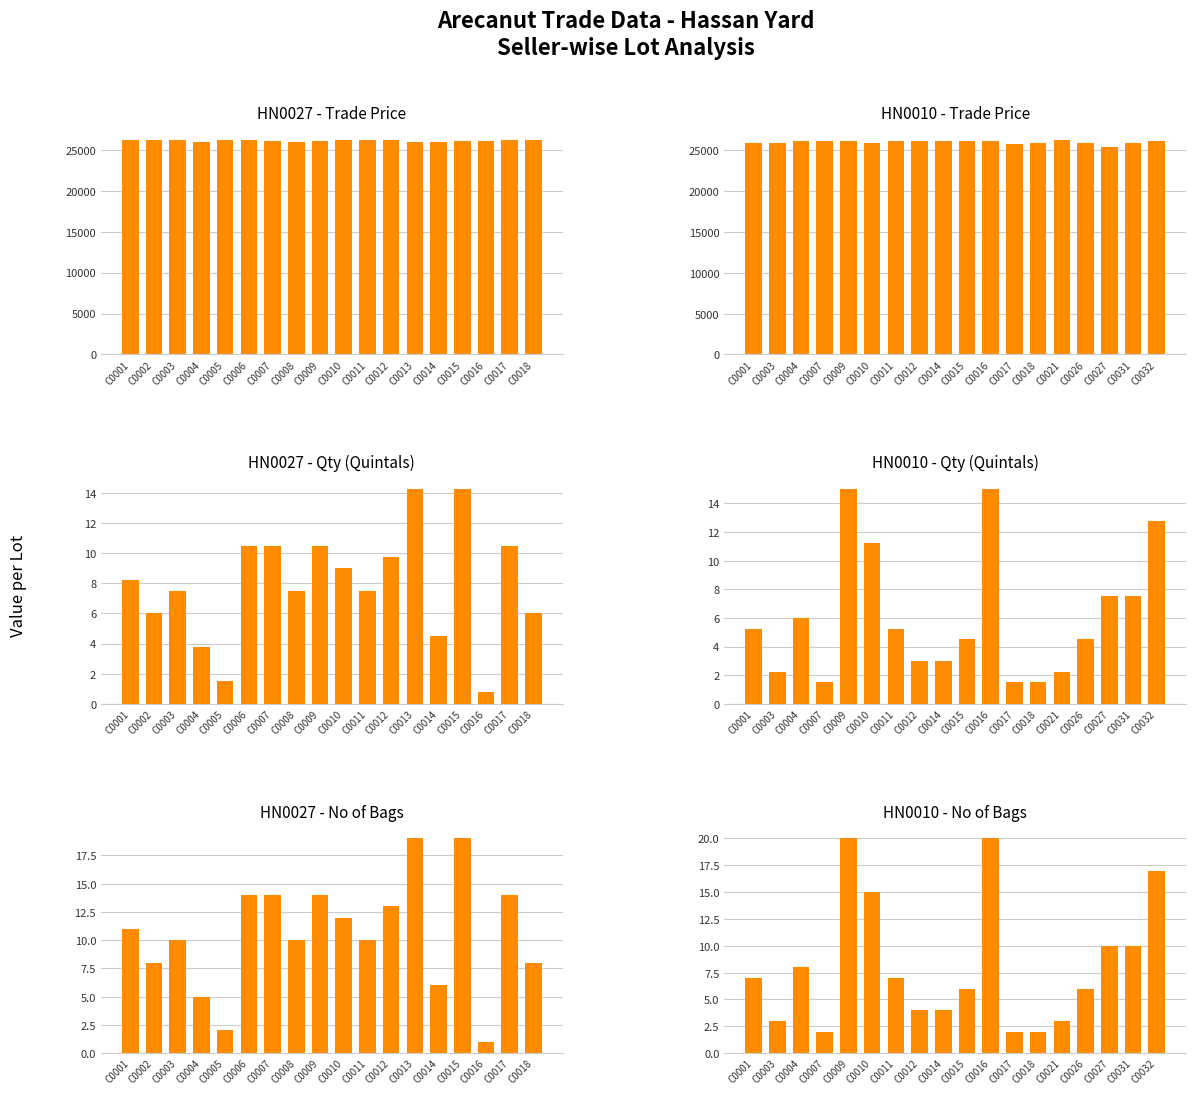

The value of HN0010 - Qty (Quintals) at C0003 is 1.1. True or false?

False